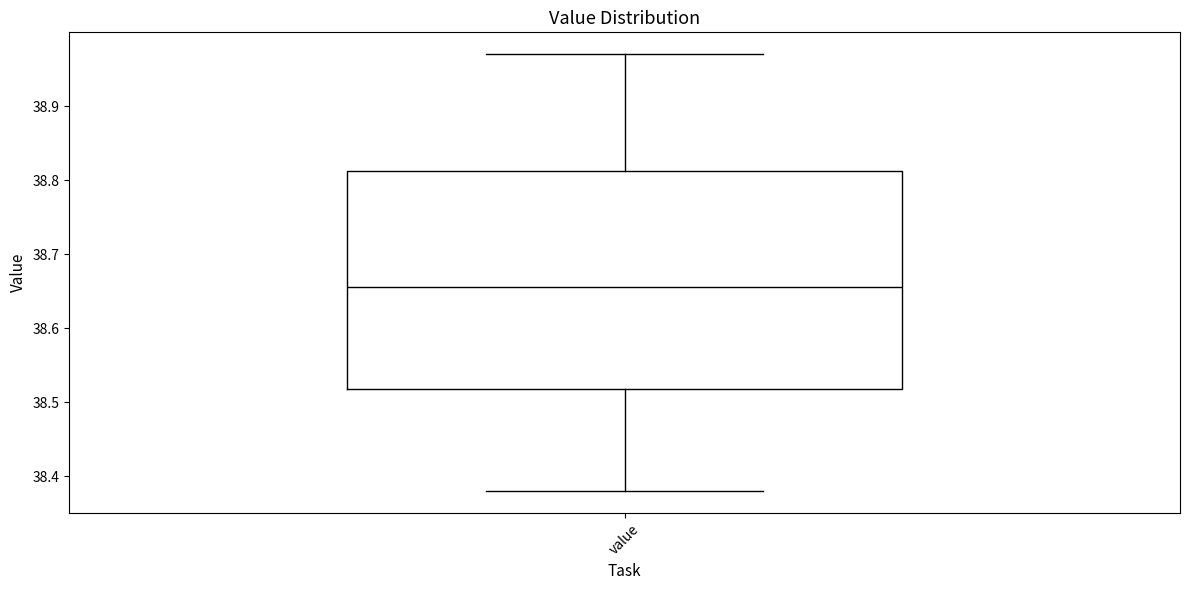

Transcribe this box plot: give where the median line is, the range the box spans, and where the two whiskers end, as read against the y-axis. The values are not printed on the chart, so give them approximately, as read against the axis.

median 38.66, box 38.52 to 38.81, whiskers 38.38 to 38.97